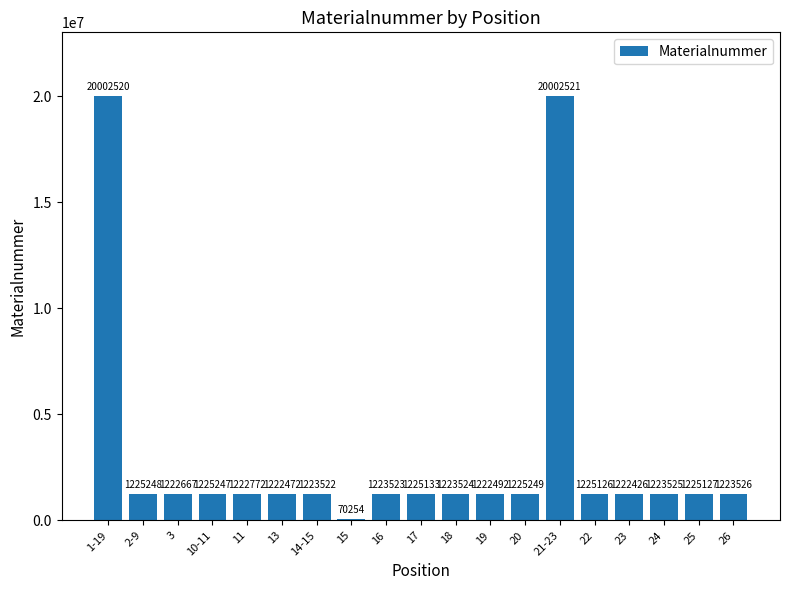

What is the ratio of the value at 21-23 to the value at 2-9?

16.3